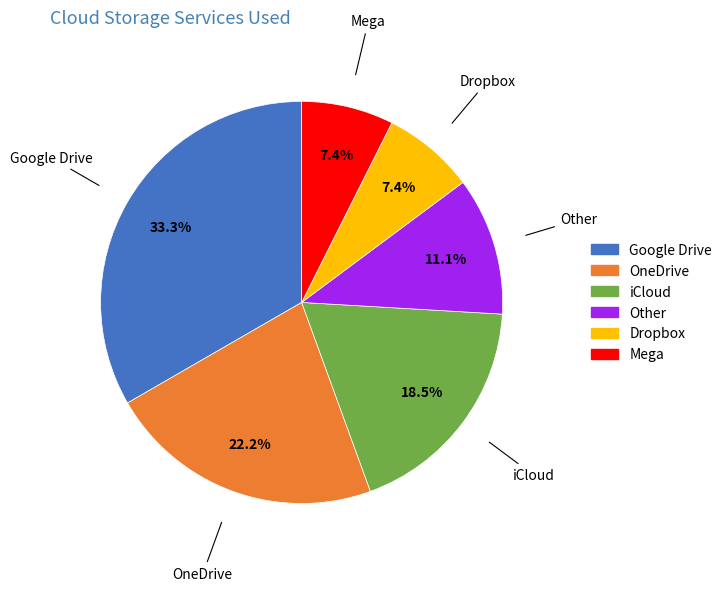

Approximately how many times larger is the value at Dropbox compared to Mega?

1.0